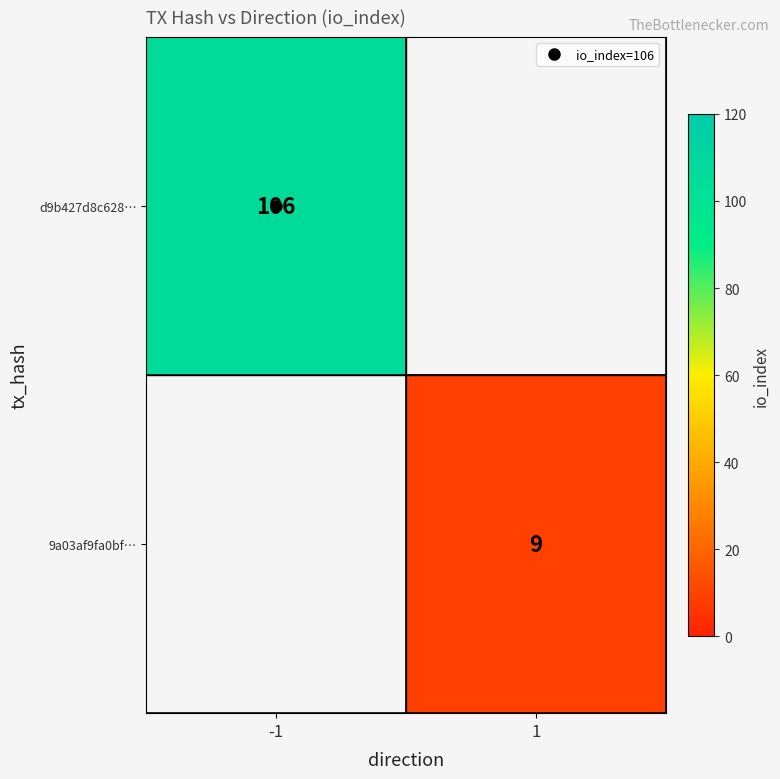

The value of 9a03af9fa0bf… at 1 is 9.0. True or false?

True